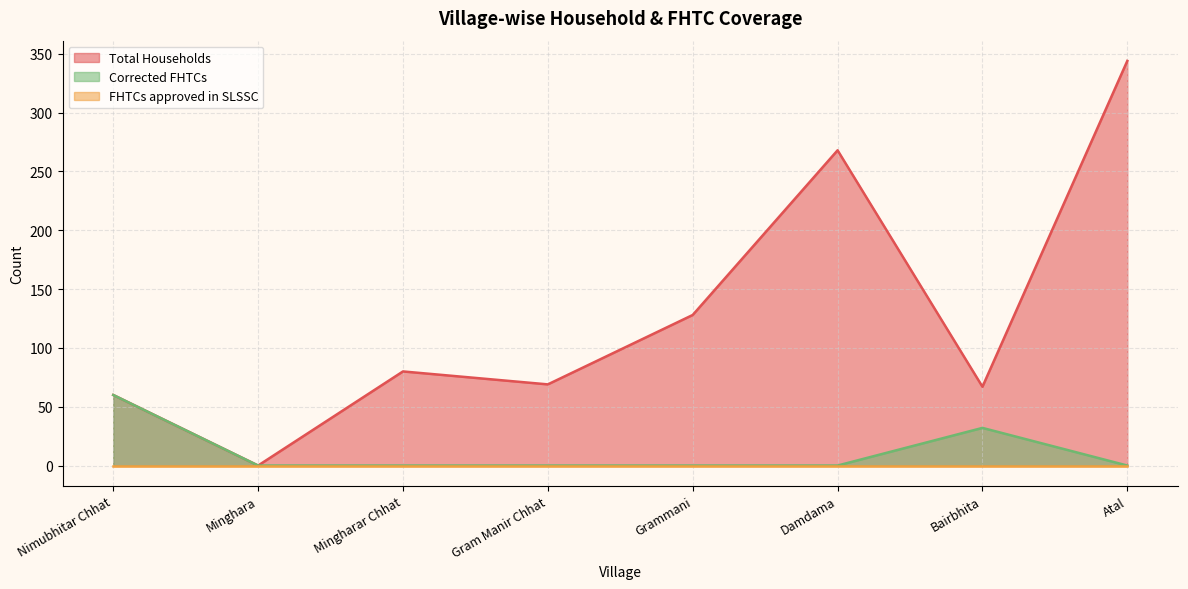

Does the chart have visible grid lines?

Yes